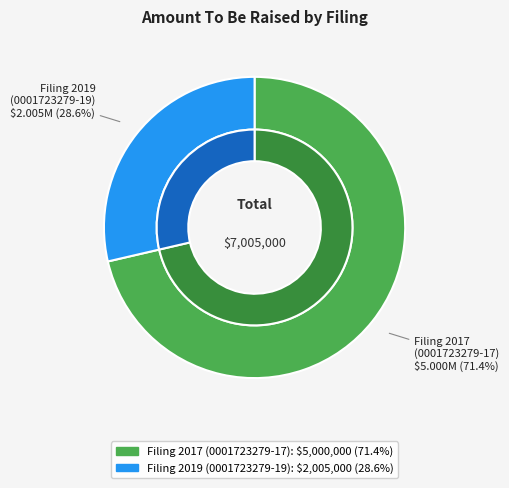

To the nearest percent, what percentage of the pie is 0001723279-17-000001?

71%